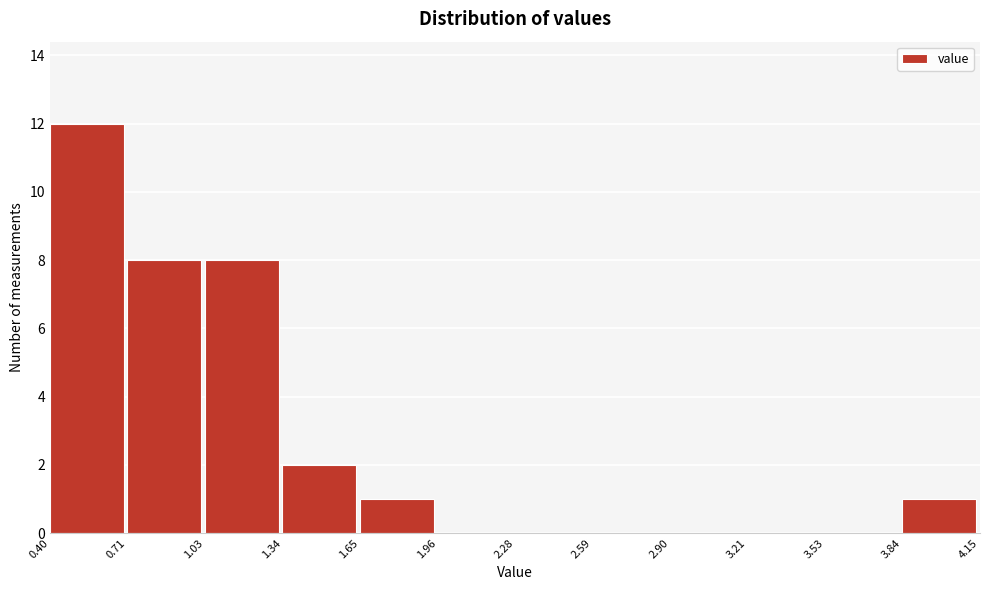

Reading left to right, list every bar in this chart as the range it spans on the x-axis followed by its height. The values are not printed on the chart, so give them approximately, as read against the axis.

0.40 to 0.71: 12
0.71 to 1.03: 8
1.03 to 1.34: 8
1.34 to 1.65: 2
1.65 to 1.96: 1
1.96 to 2.28: 0
2.28 to 2.59: 0
2.59 to 2.90: 0
2.90 to 3.21: 0
3.21 to 3.53: 0
3.53 to 3.84: 0
3.84 to 4.15: 1